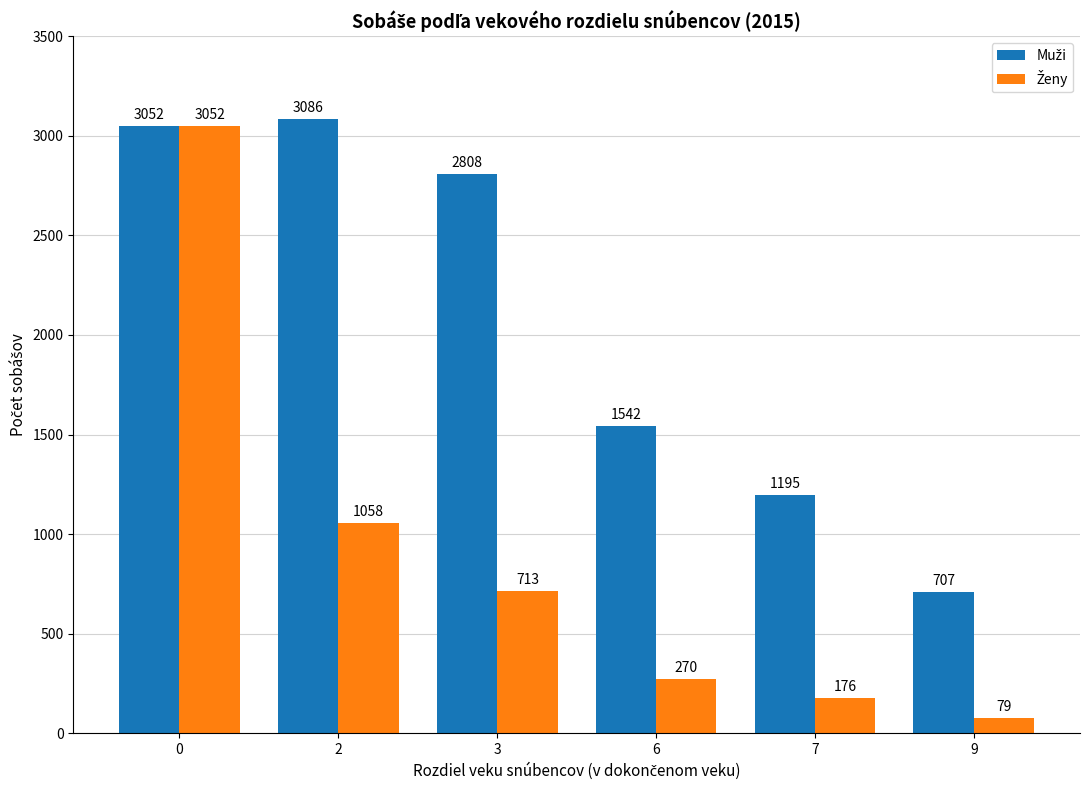

How many bars are there in total?

12